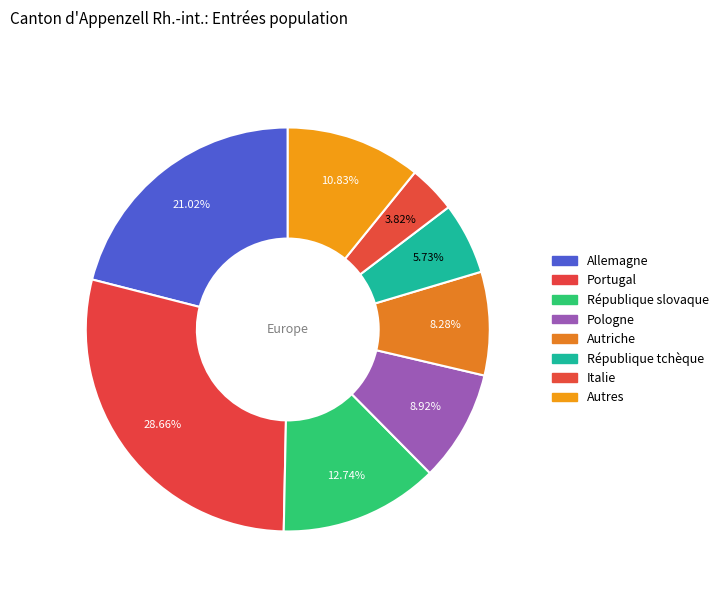

Count the number of slices in the pie.

8